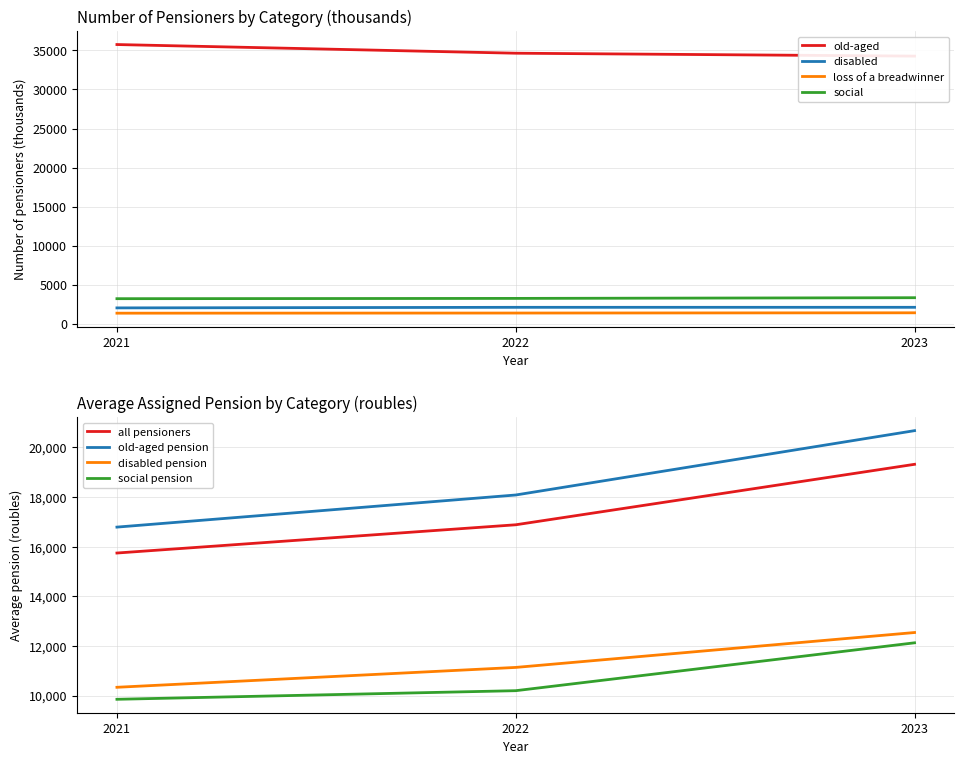

True or false: loss of a breadwinner has a value of 1382 at 2021.

True